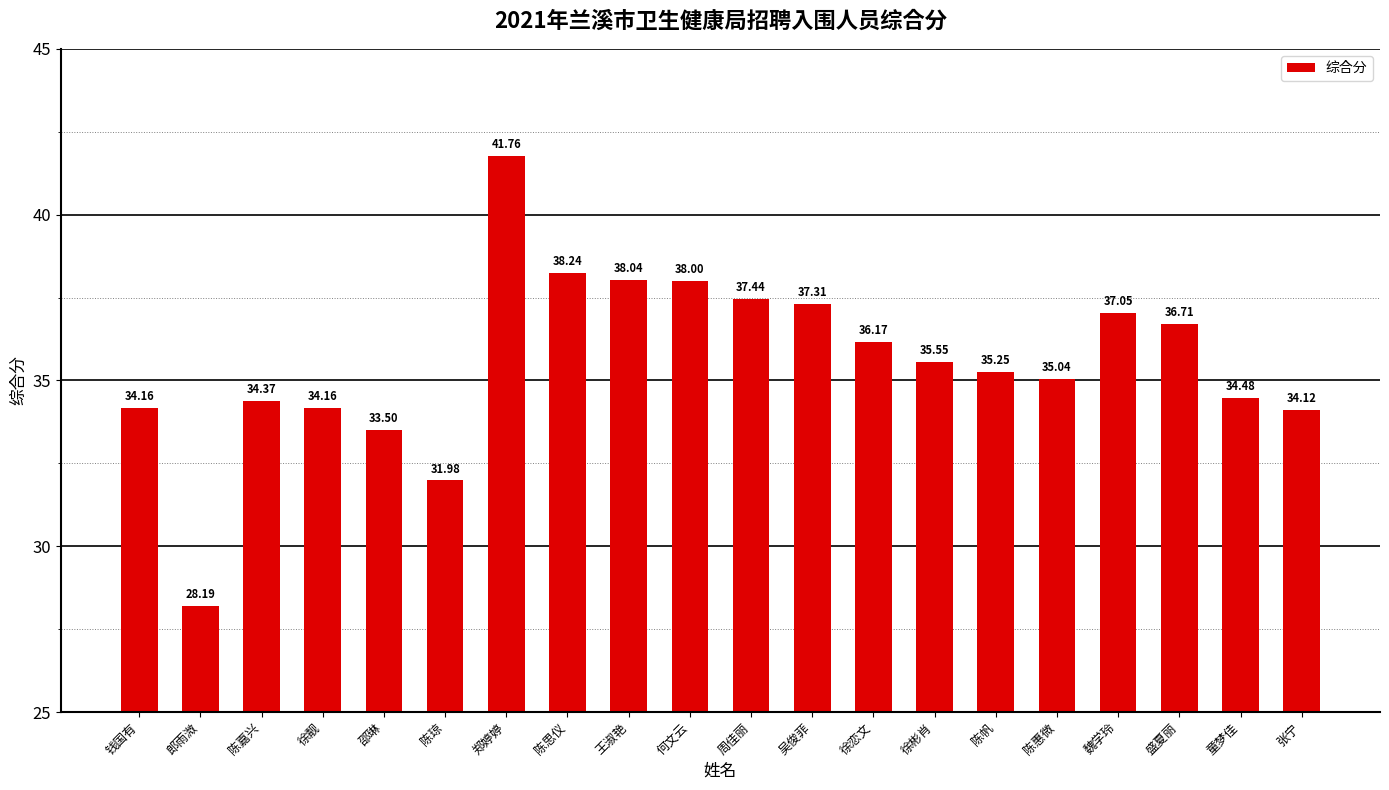

At which label is the value closest to 34?

张宁